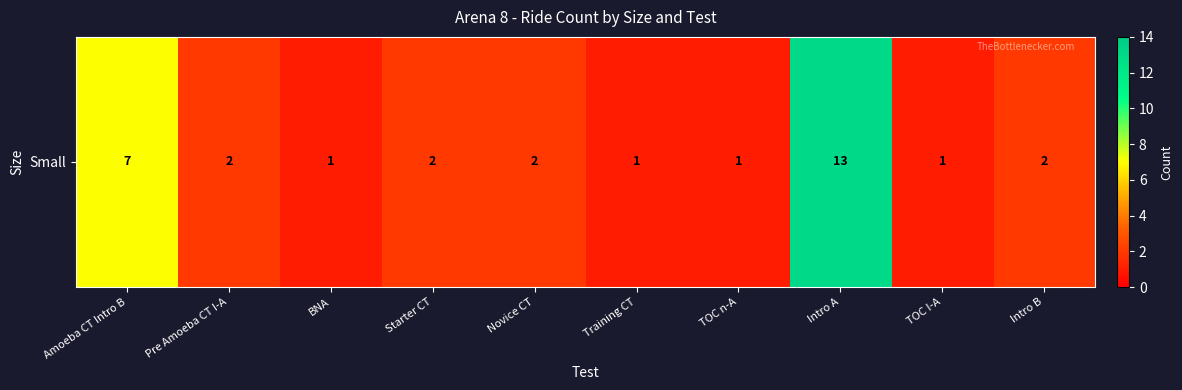

What is the change in value from TOC n-A to Intro B?

+1